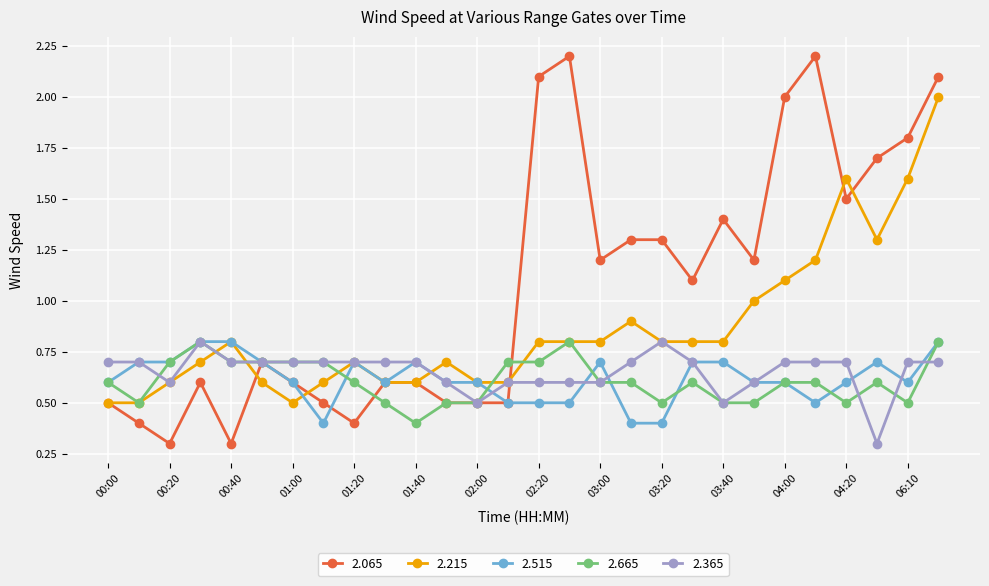

Which series has the largest range (max minus min)?

2.065